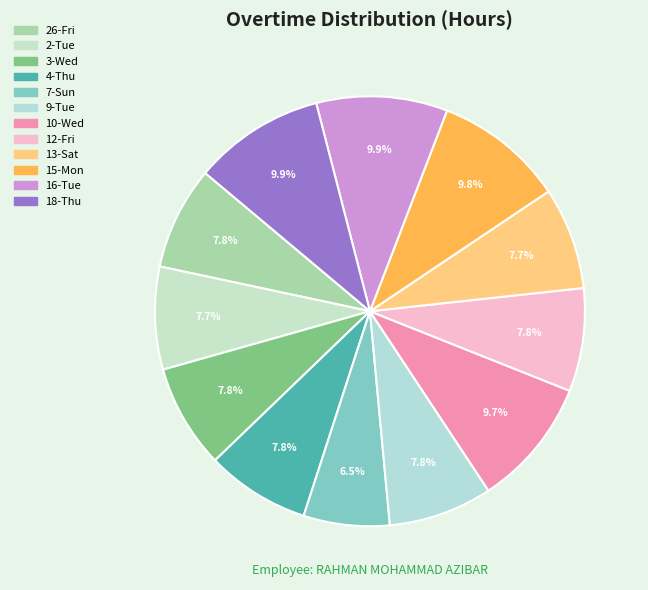

True or false: 18-Thu accounts for 10% of the total.

True